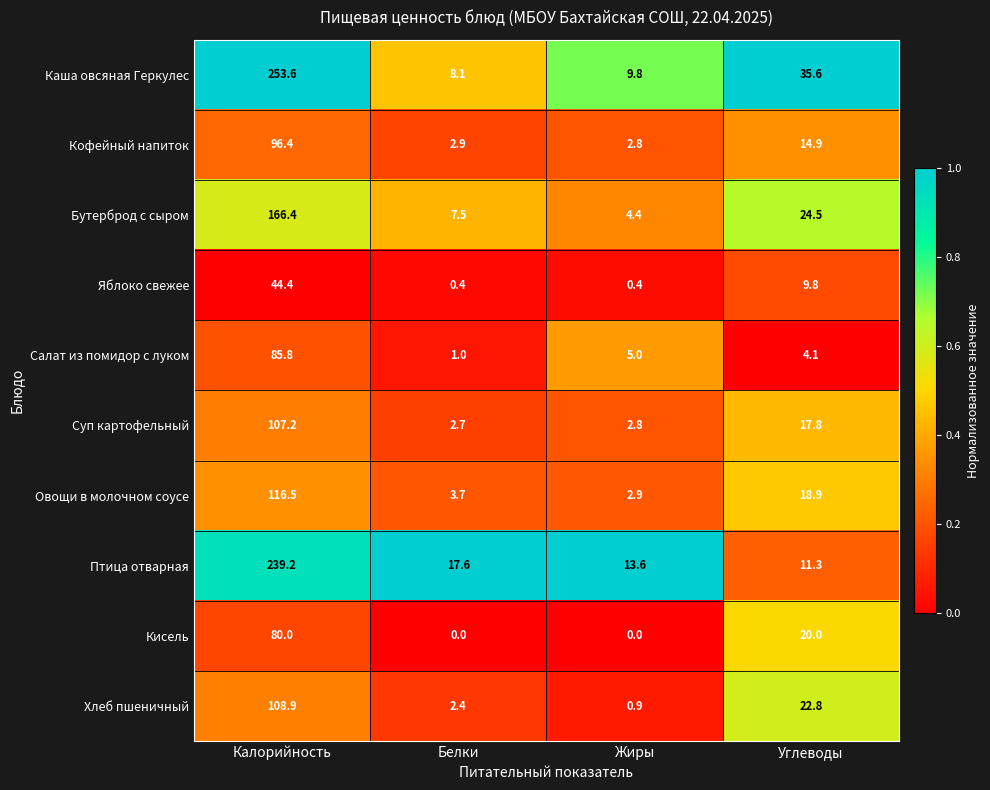

The Каша овсяная Геркулес series shows 10.7 at Углеводы. True or false?

False